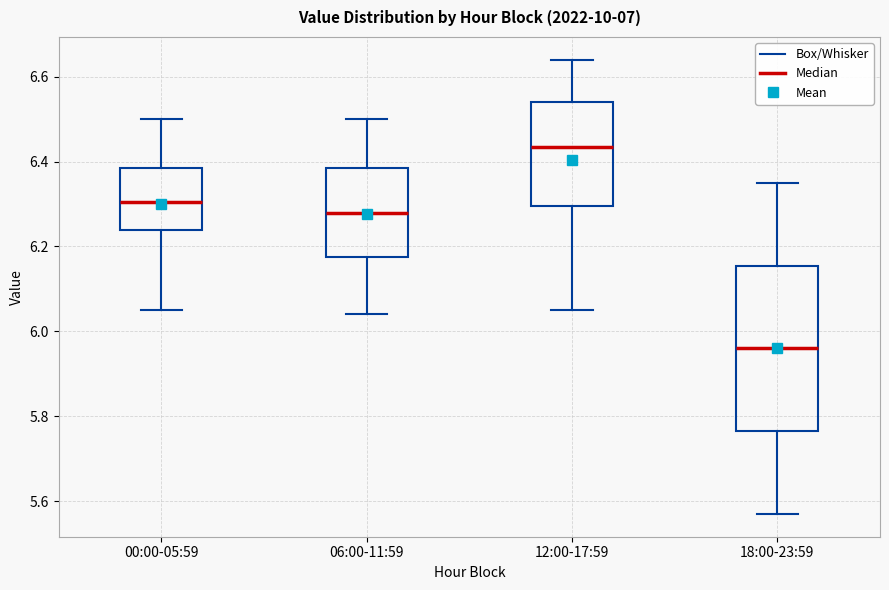

Reading left to right, read every box against the y-axis: the position of its median line, the range the box covers, and the ends of its whiskers. The values are not printed on the chart, so give them approximately, as read against the axis.

00:00-05:59: median 6.30, box 6.24 to 6.38, whiskers 6.06 to 6.50
06:00-11:59: median 6.28, box 6.18 to 6.38, whiskers 6.04 to 6.50
12:00-17:59: median 6.44, box 6.30 to 6.54, whiskers 6.06 to 6.64
18:00-23:59: median 5.96, box 5.76 to 6.16, whiskers 5.58 to 6.36